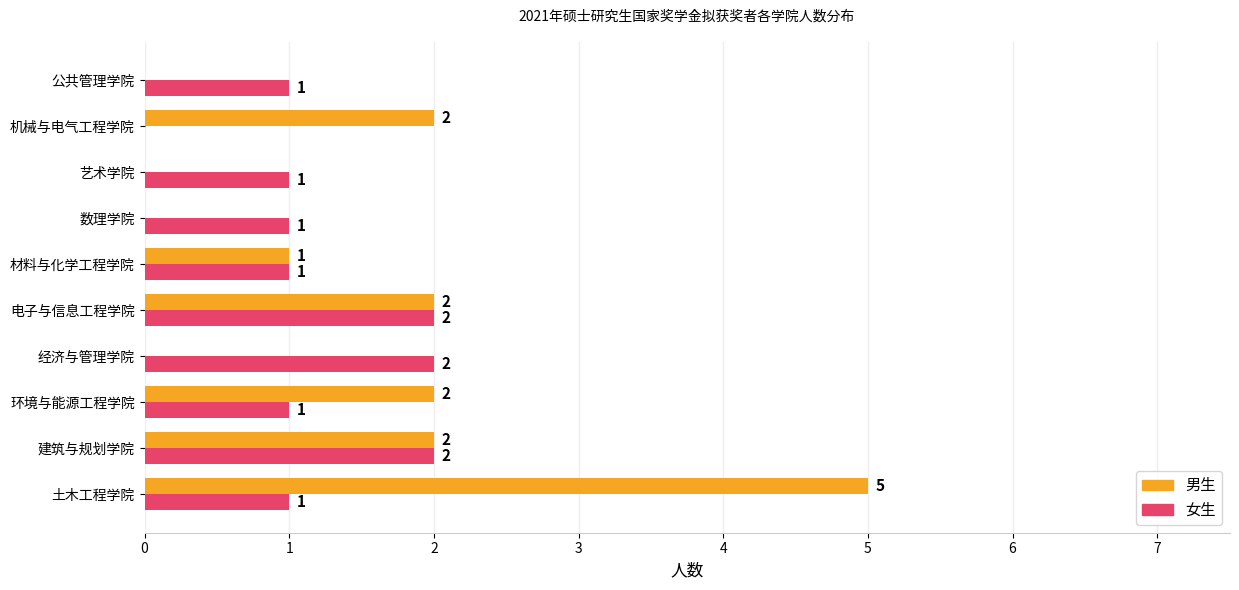

What is the sum of the 女生 values at 建筑与规划学院 and 电子与信息工程学院?

4